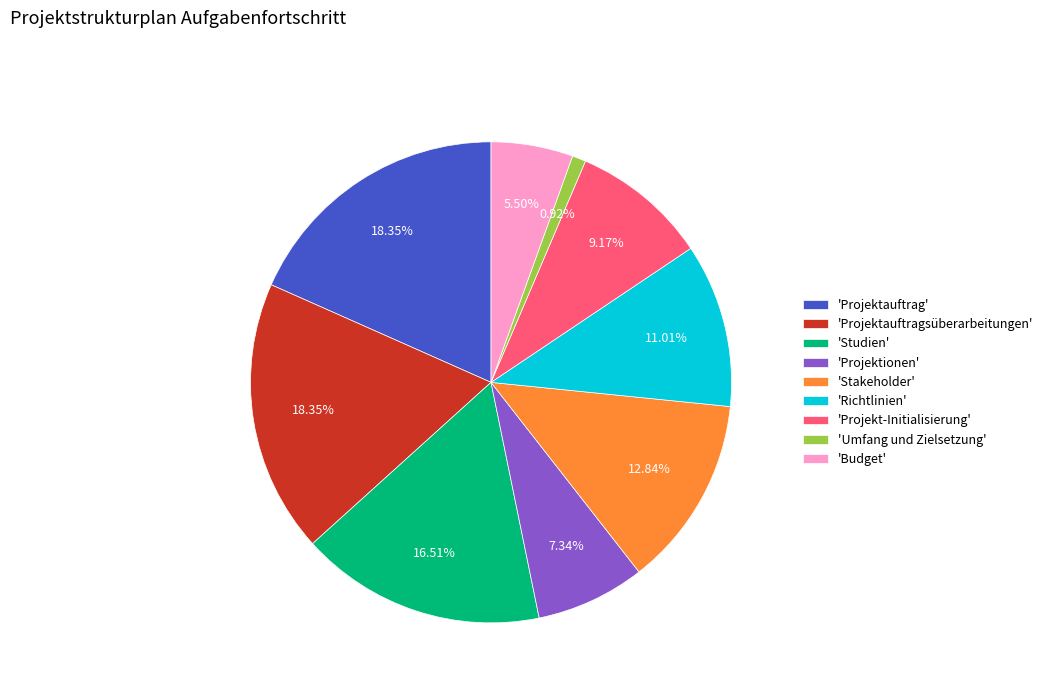

Is there any slice that represents more than half of the pie?

No